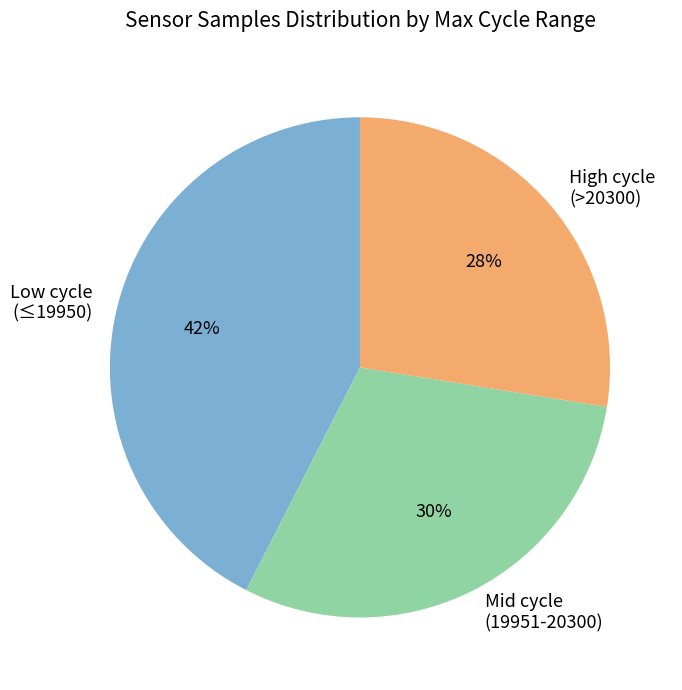

Is there any slice that represents more than half of the pie?

No